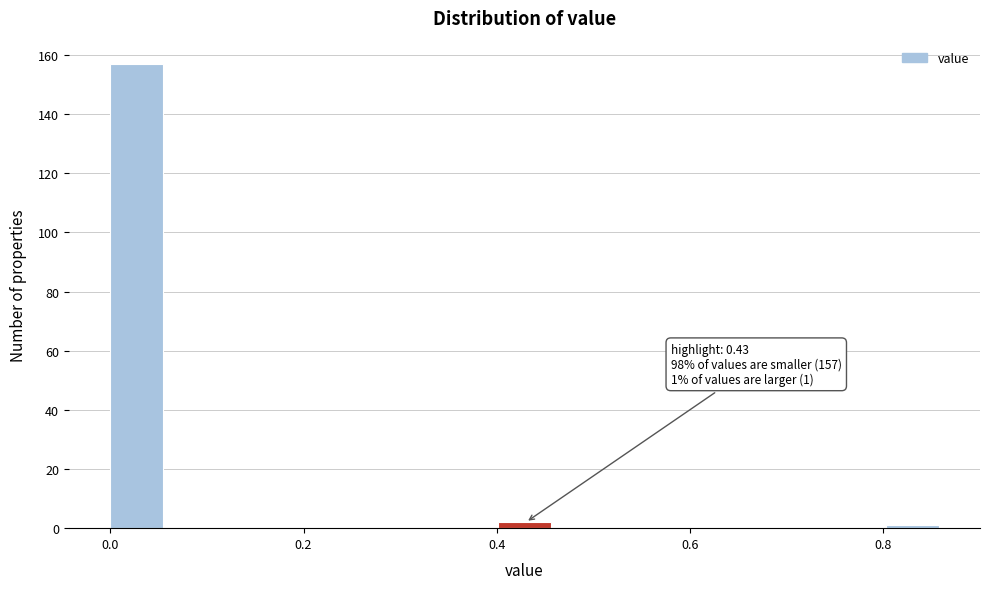

Around what value on the x-axis is the tallest bar? Give the approximate position of its centre, as read against the axis.

0.02